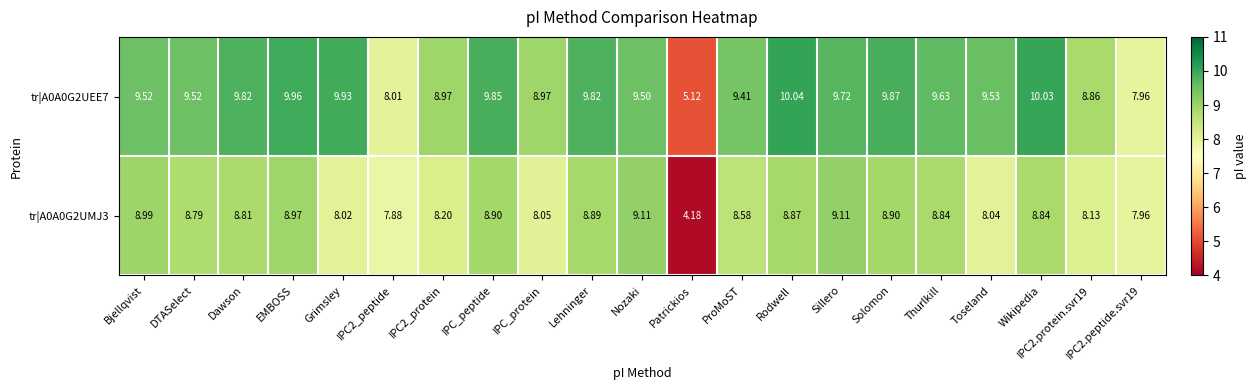

What is the difference between the highest and lowest values at Rodwell?

1.2